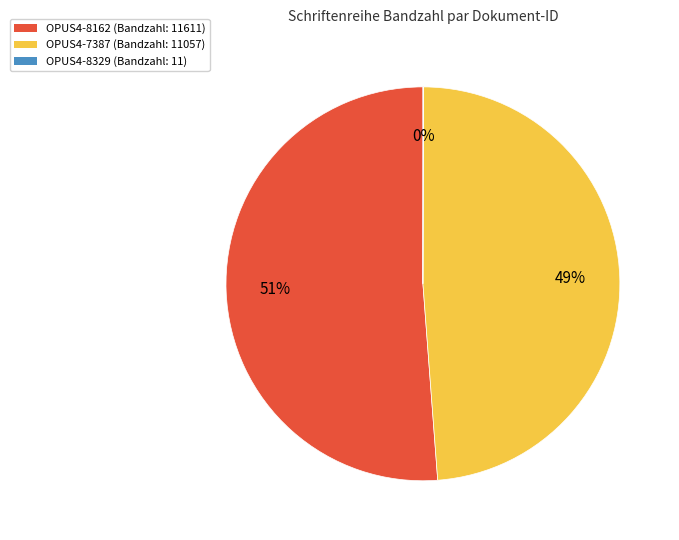

The OPUS4-7387 slice represents 49% of the pie. True or false?

True